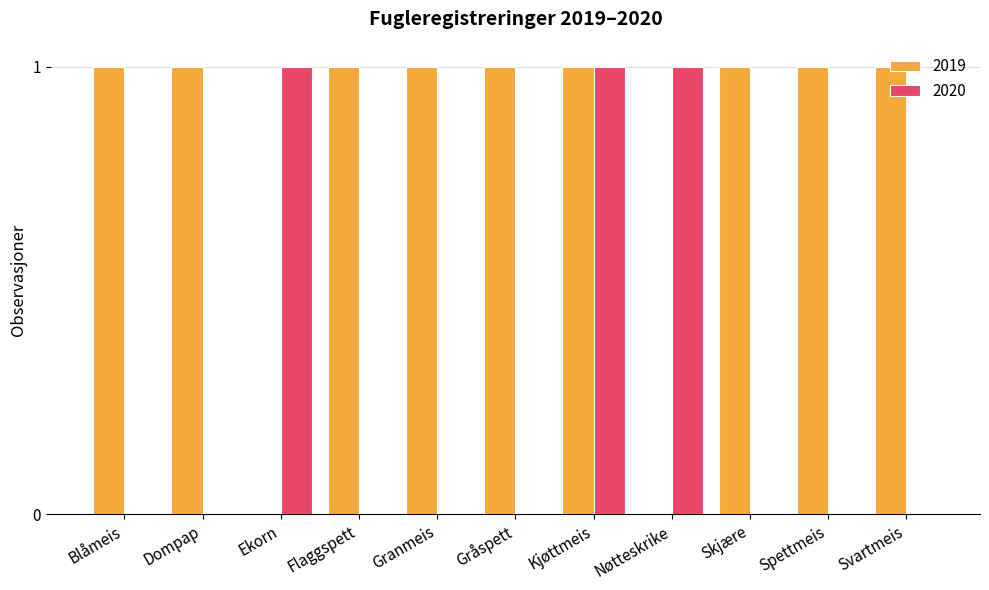

Is it true that 2020 equals -1 at Spettmeis?

False